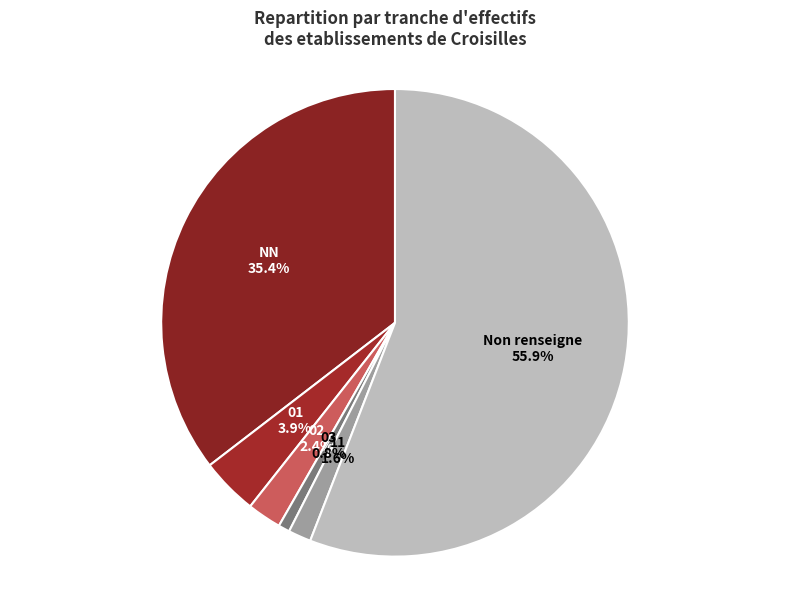

To the nearest percent, what percentage of the pie is 02?

2%